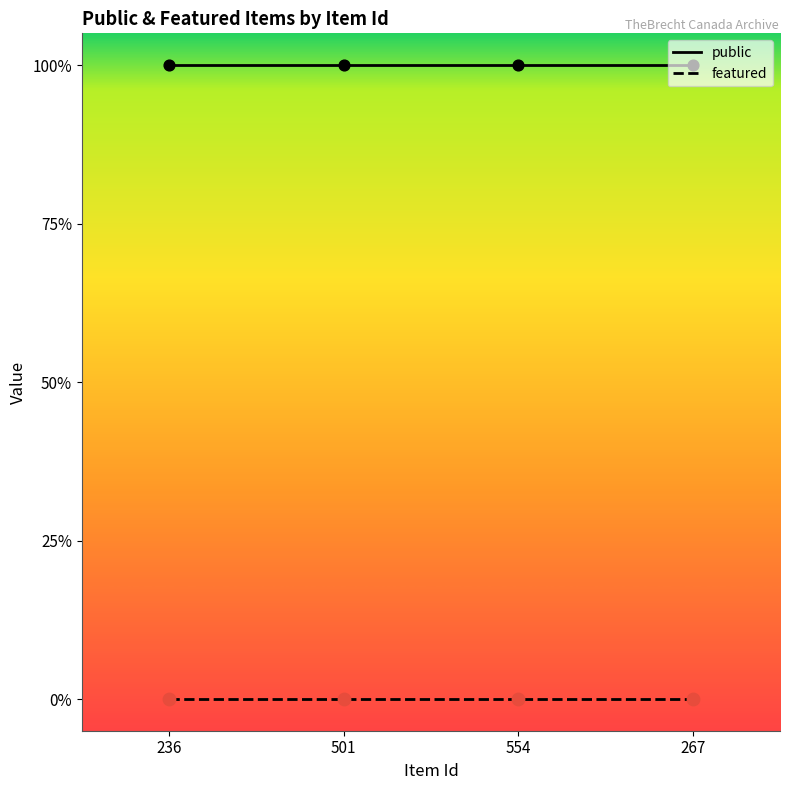

What is the total value across all series at 501?

1